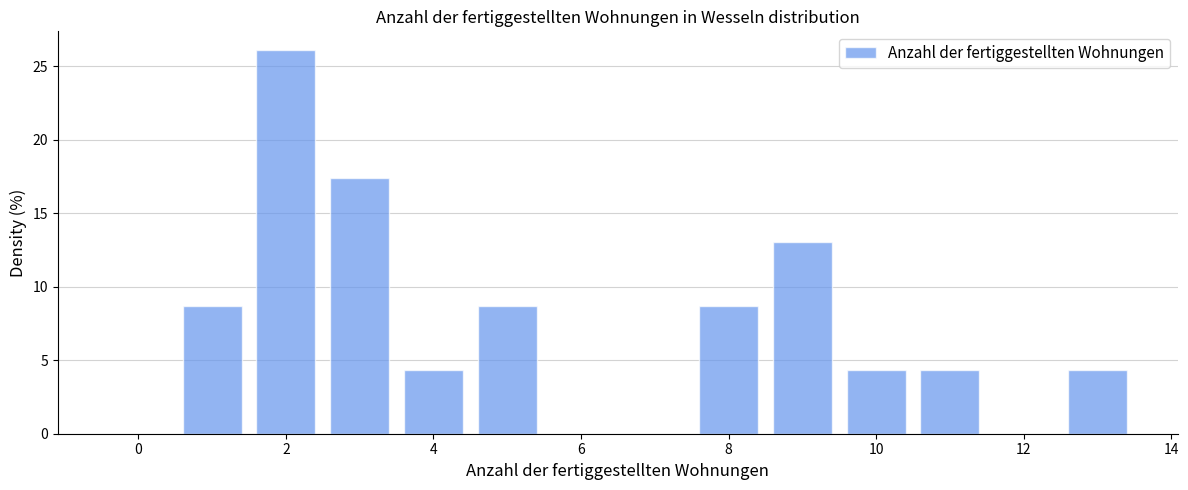

How tall is the bar that spans 3.5 to 4.5 on the x-axis? Neither the bar edges nor the heights are printed on the chart, so give them approximately, as read against the axes.

4.5